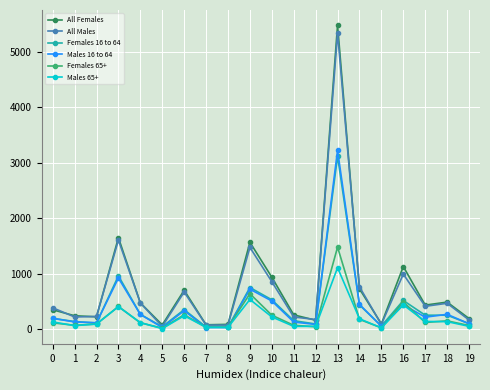

How many data points in All Females are less than 437?

10